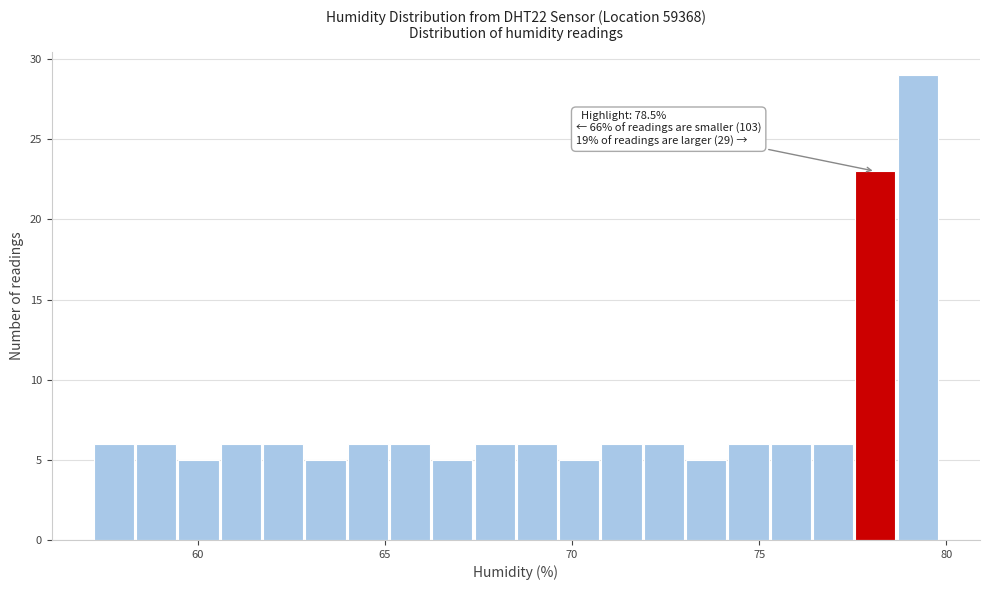

Around what value on the x-axis is the tallest bar? Give the approximate position of its centre, as read against the axis.

79.0